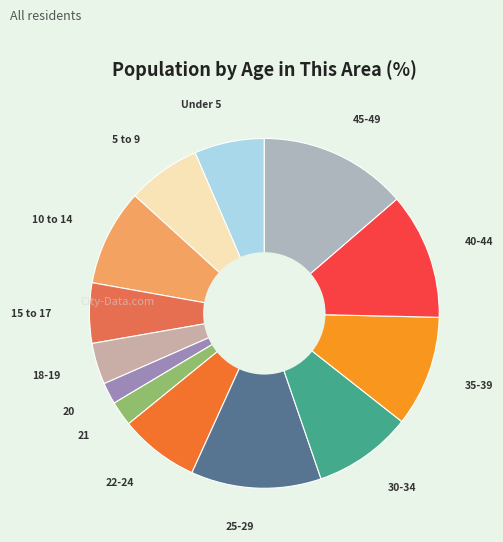

Which slice is the largest?

45-49